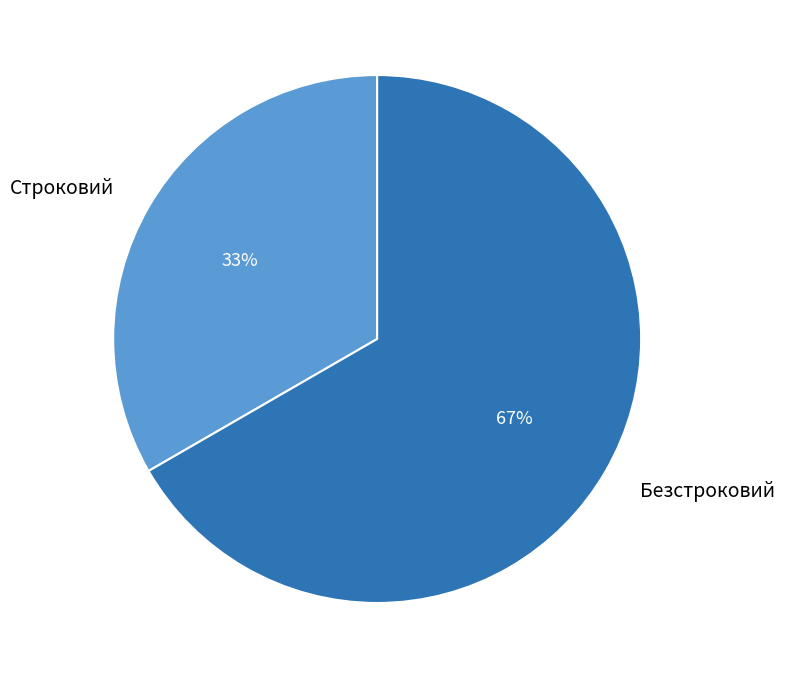

What is the smallest slice in the pie chart?

Строковий